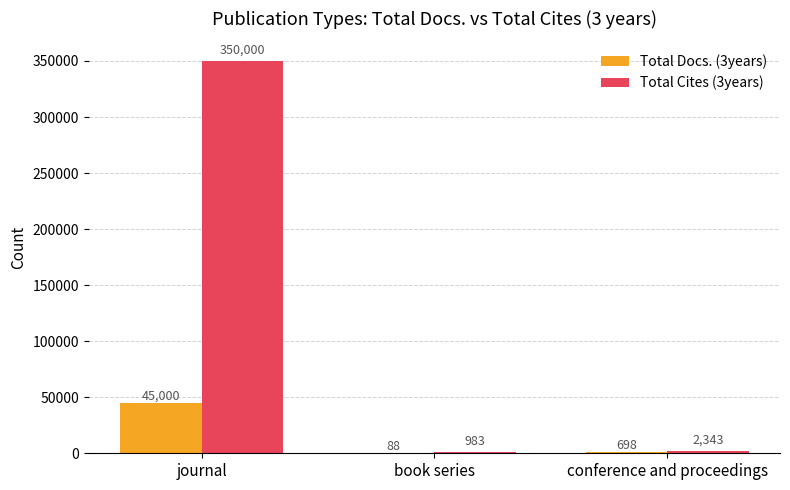

What is the average value of the Total Cites (3years) series?

117775